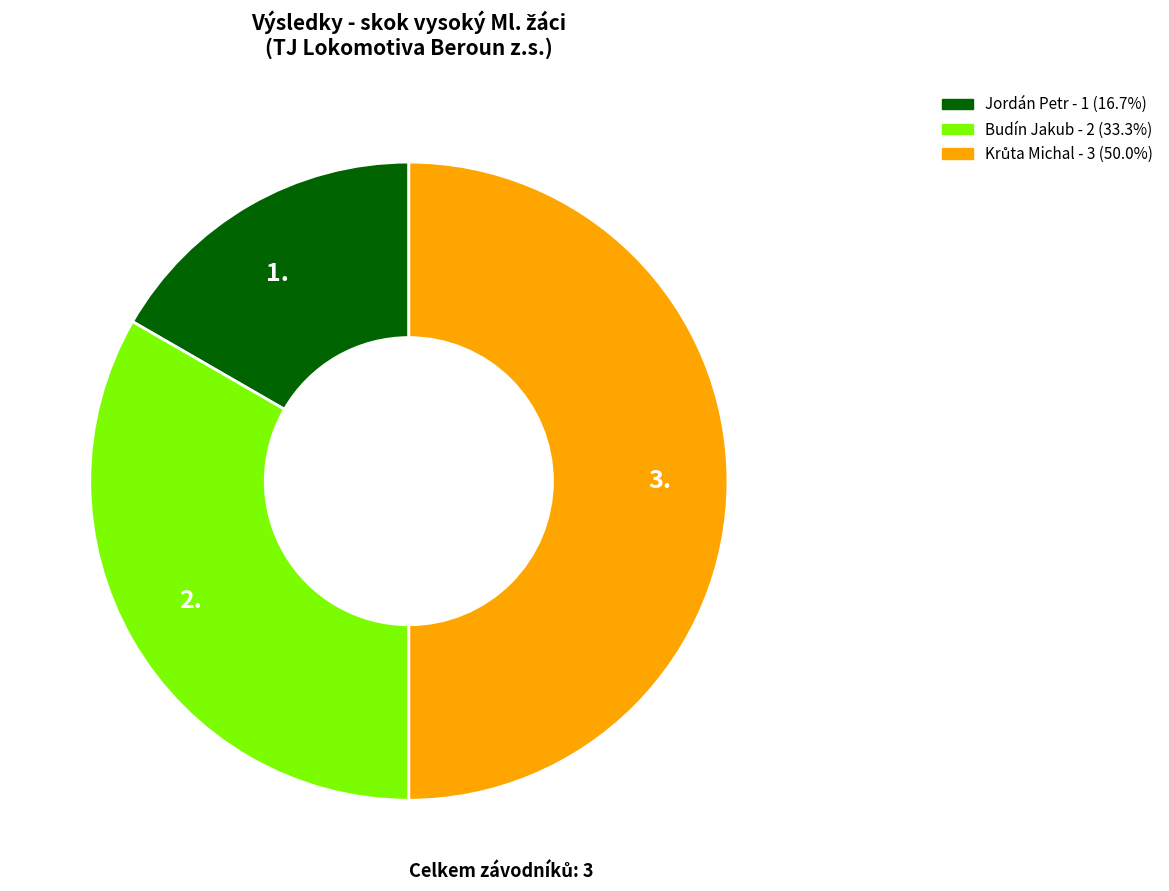

Does 2. represent more than half of the total?

No